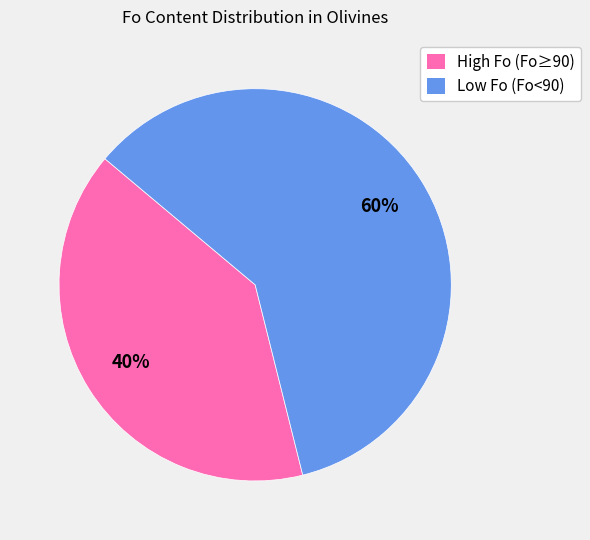

Is it true that High Fo (Fo≥90) is 26% of the pie?

False